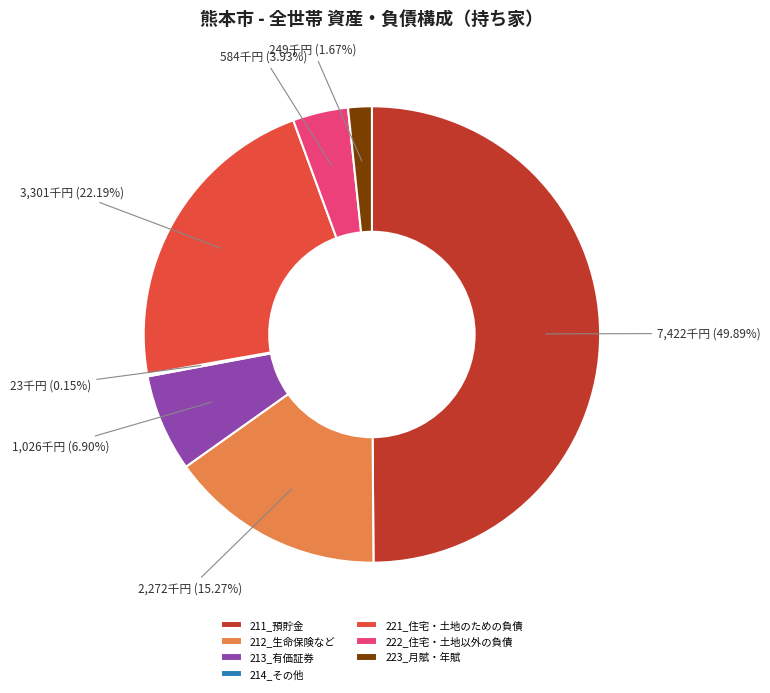

Which slice is the largest?

211_預貯金